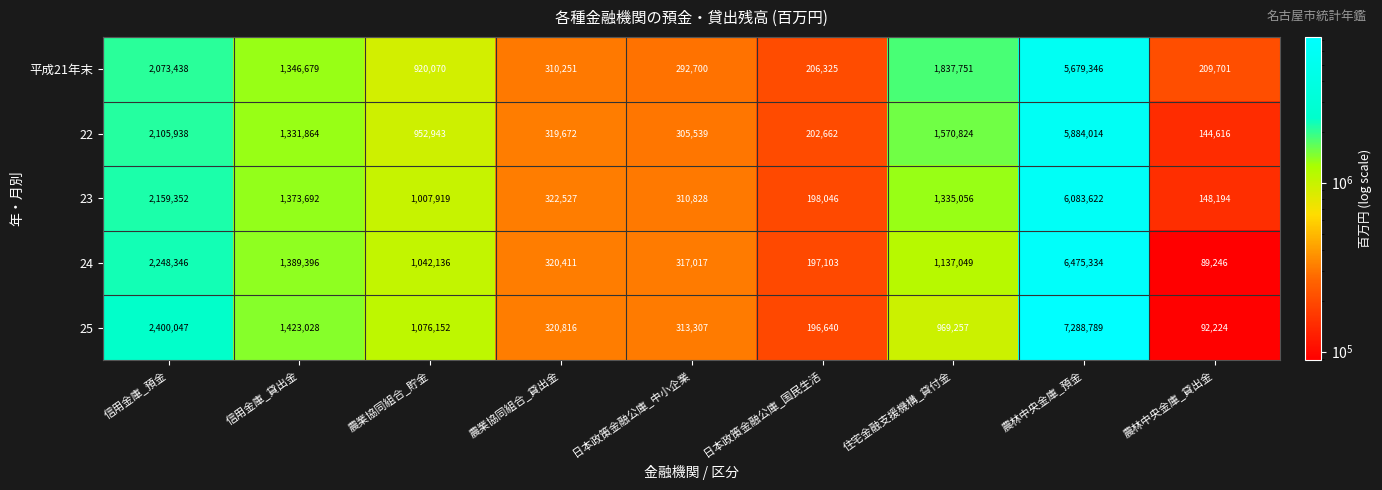

List the series in order of their peak value, highest first.

25, 24, 23, 22, 平成21年末